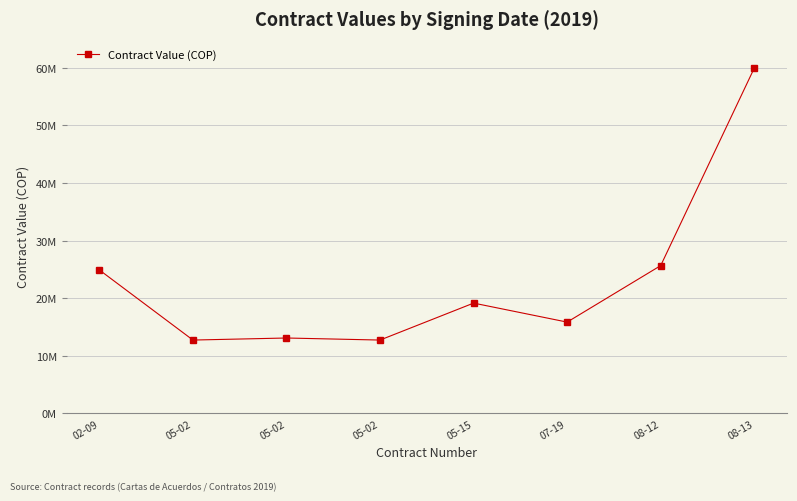

Does the chart have visible grid lines?

Yes